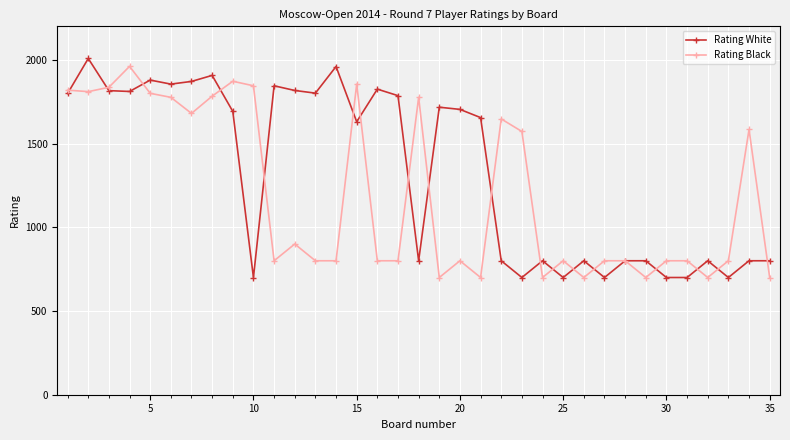

How many data points does each series have?

35